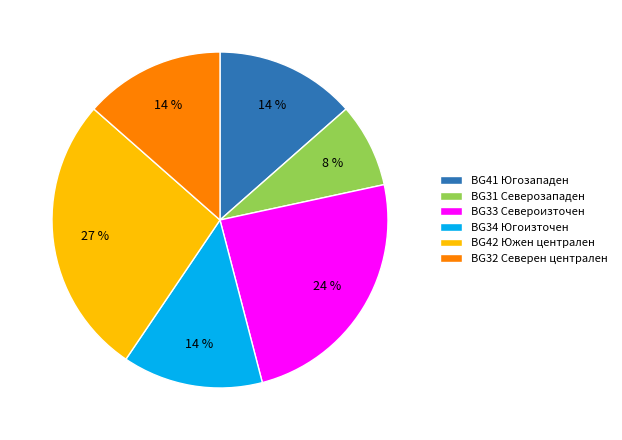

Is the sum of BG31 Северозападен and BG42 Южен централен greater than half?

No